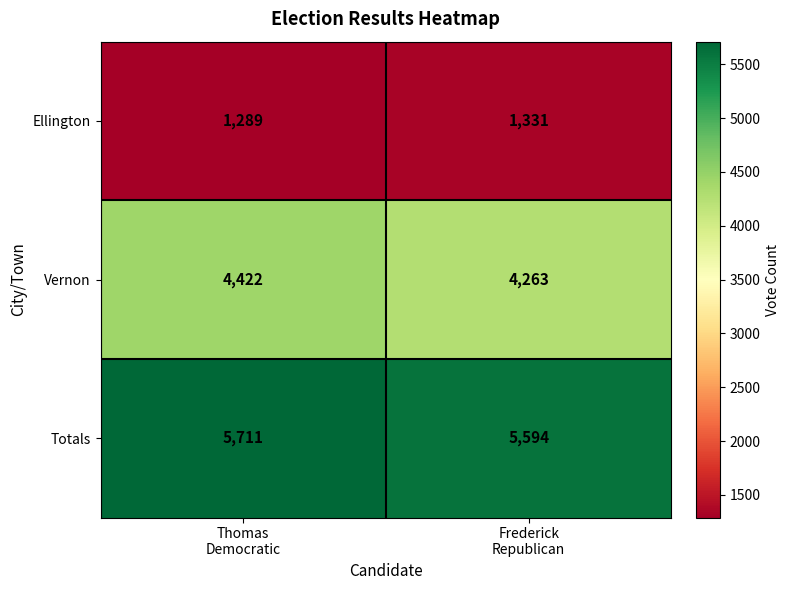

List the series in order of their peak value, lowest first.

Ellington, Vernon, Totals